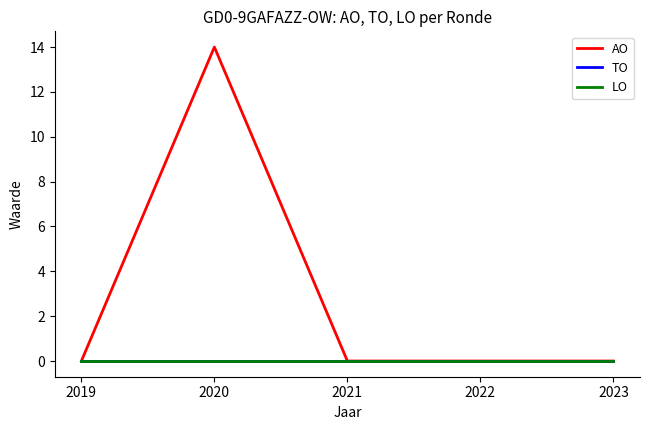

Reading left to right, extract all data points from this chart.

AO: 0	14	0	0	0
TO: 0	0	0	0	0
LO: 0	0	0	0	0